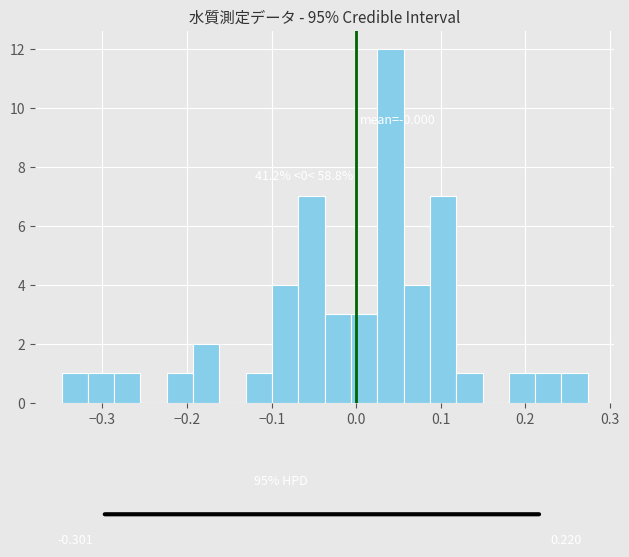

Around what value on the x-axis is the tallest bar? Give the approximate position of its centre, as read against the axis.

0.04